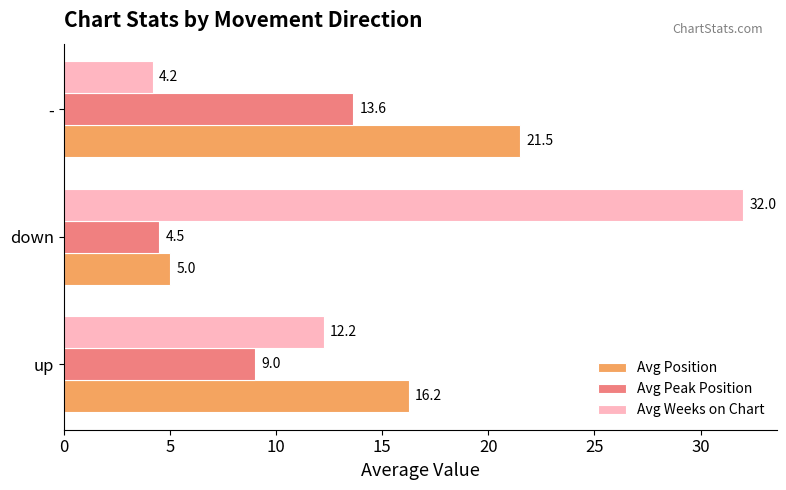

What is the spread (max minus min) of values at -?

17.3